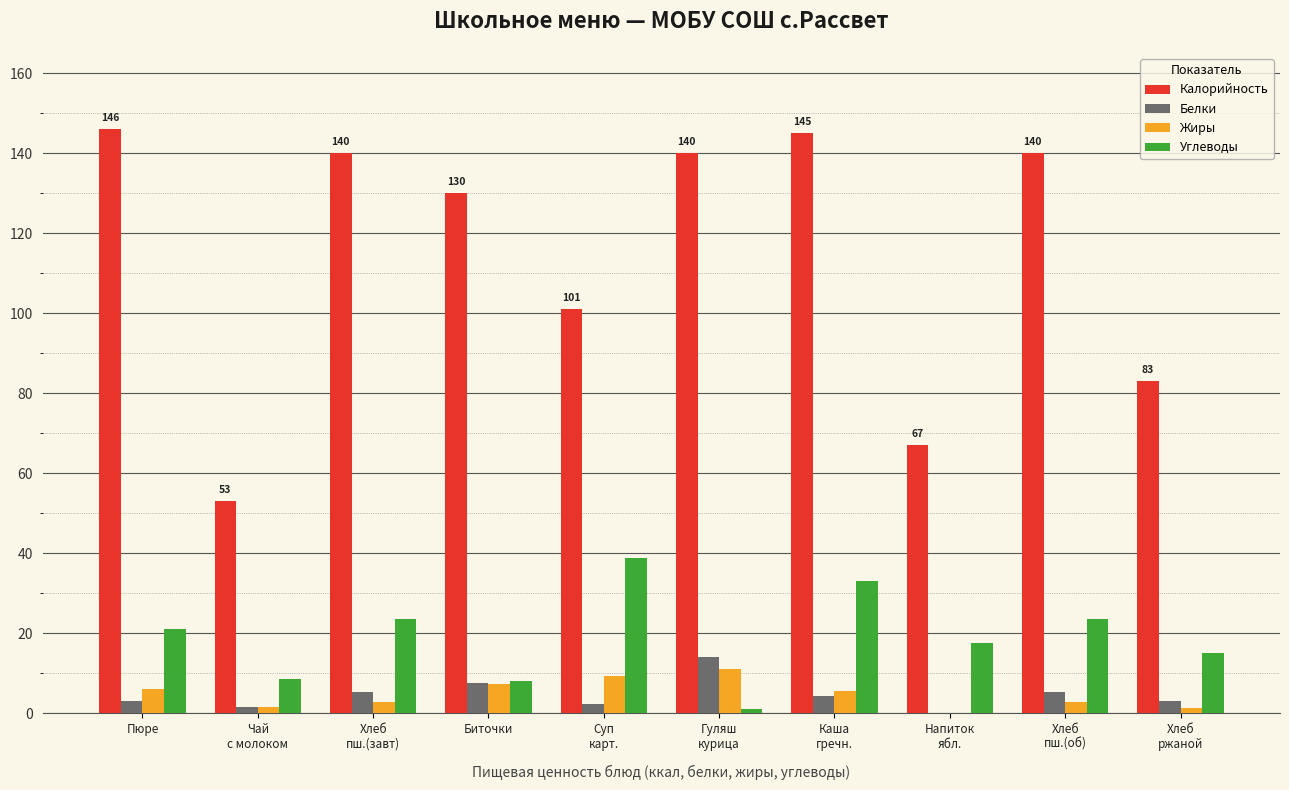

How many data points does each series have?

10